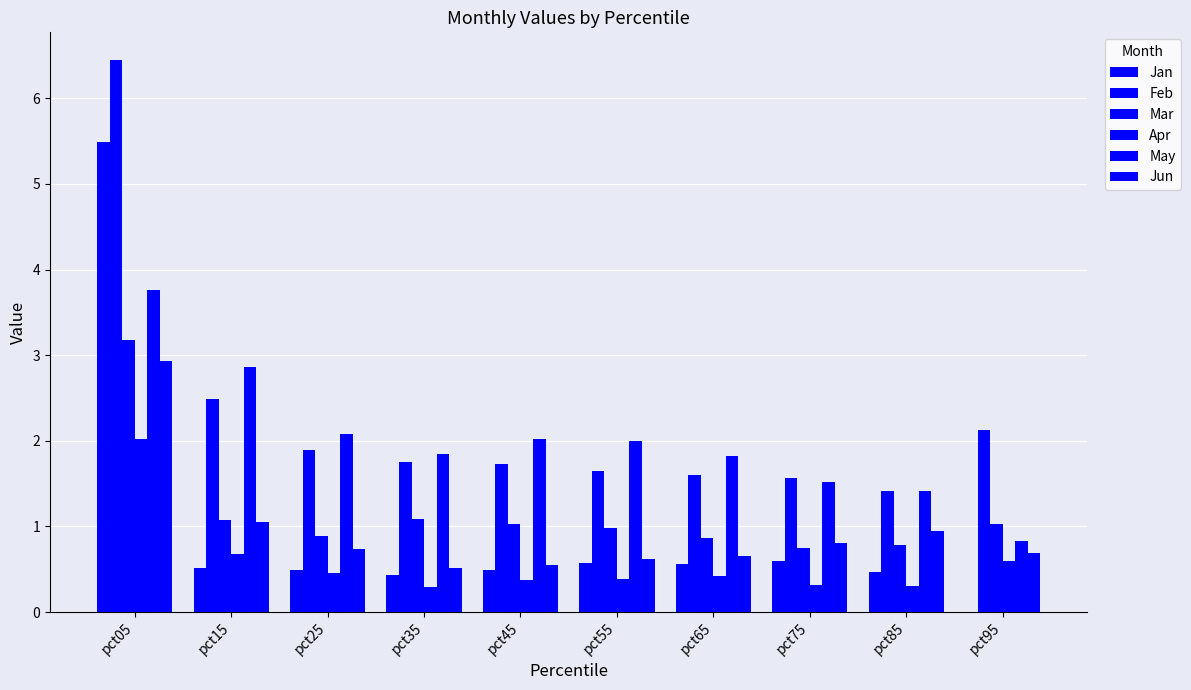

Does the chart contain stacked bars?

No